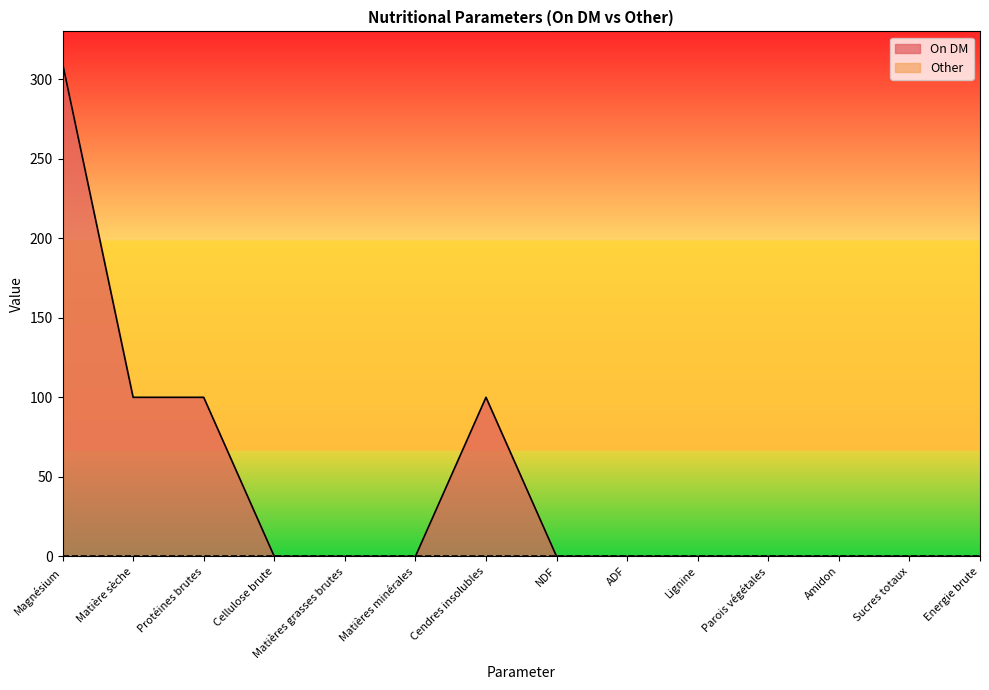

What position from the right is Sucres totaux?

2